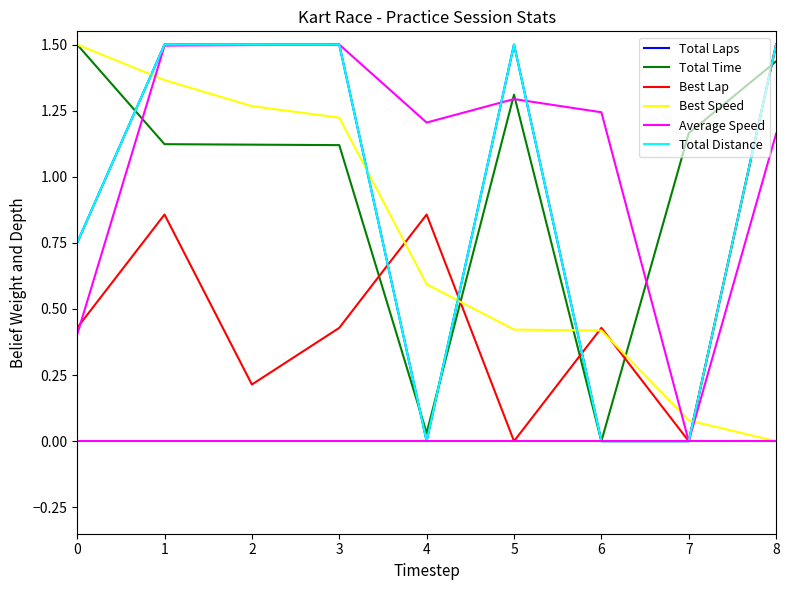

Does the chart display data point markers on the line(s)?

No